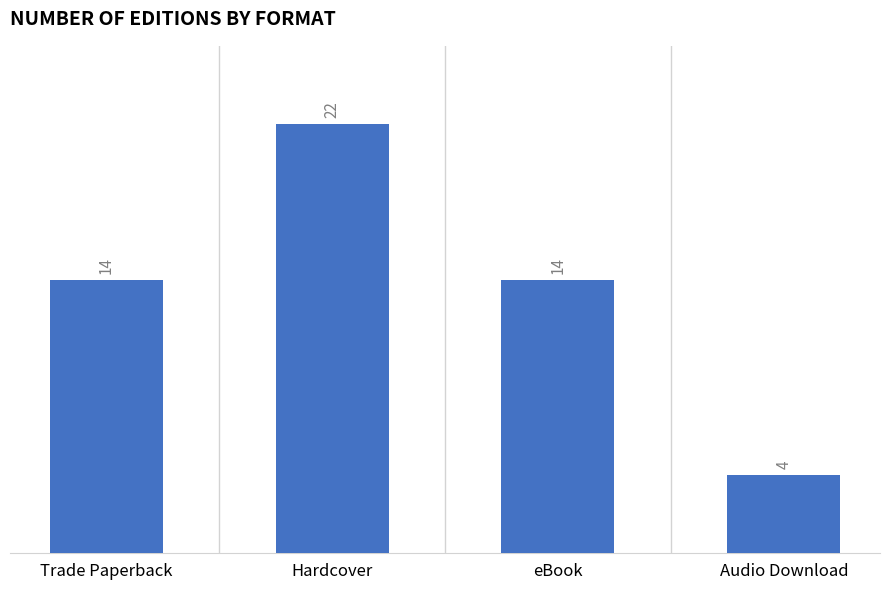

Is it true that the value at eBook is 18?

False